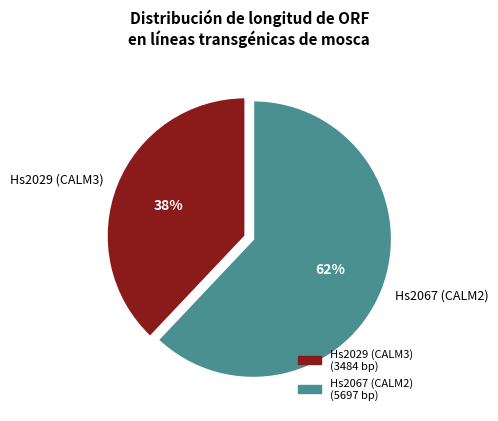

Is it true that Hs2029 (CALM3) is 38% of the pie?

True